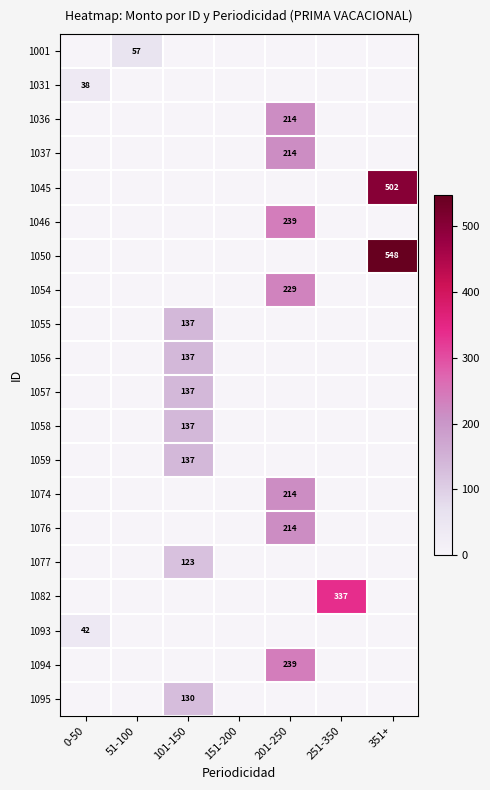

What is the average value of the 1054 series?

32.8